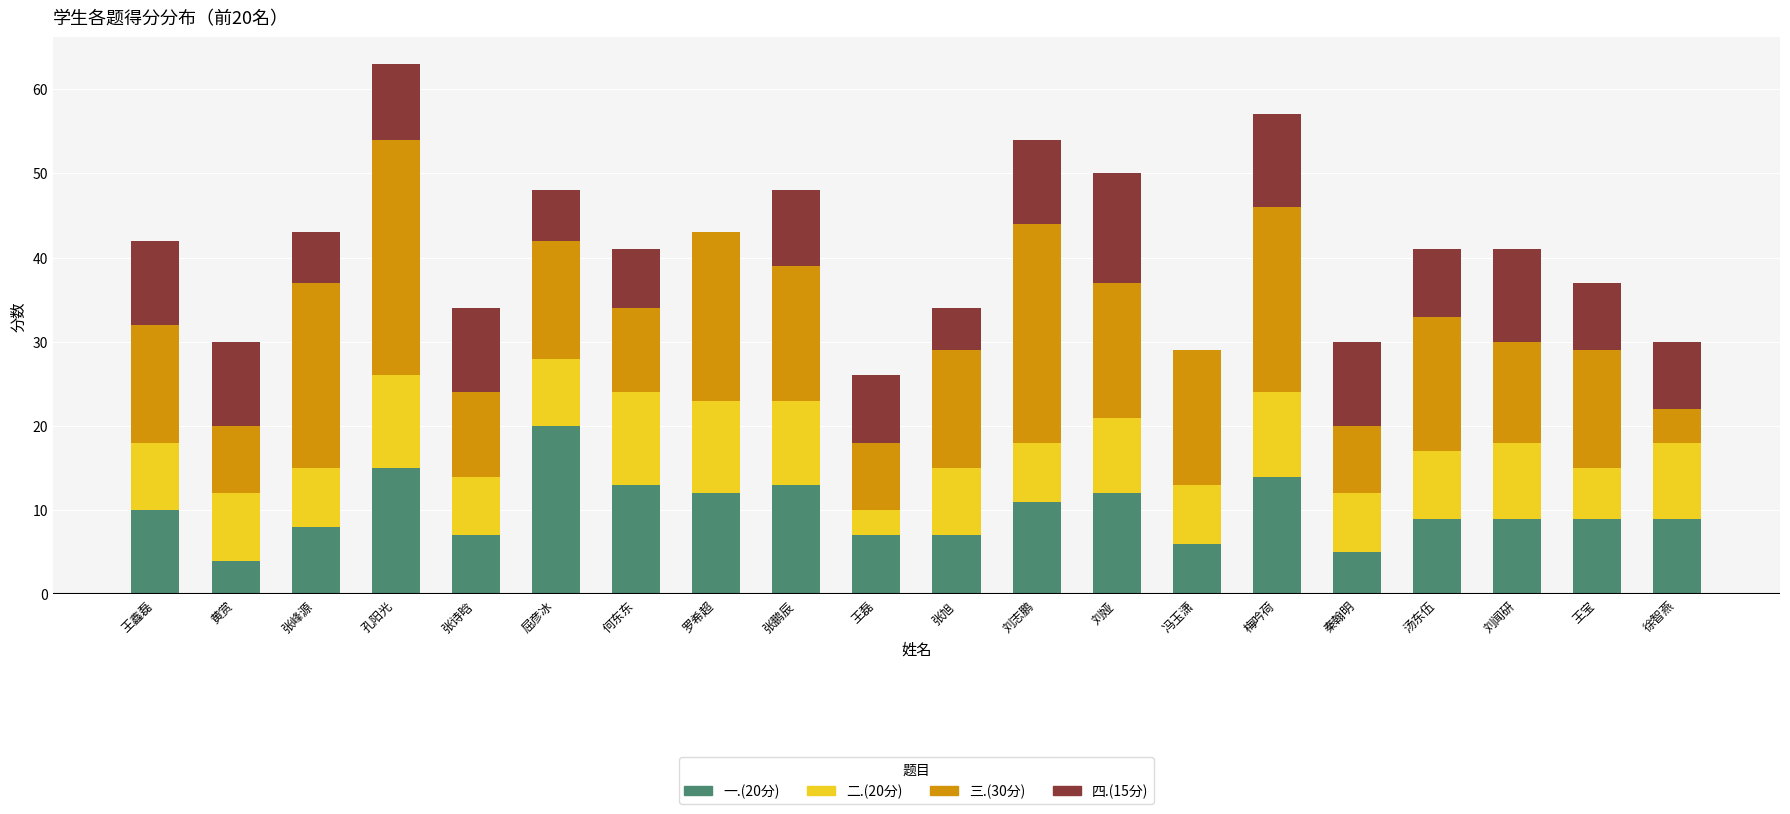

What is the total value across all series at 刘志鹏?

54